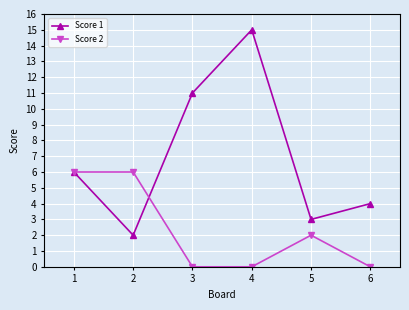

Reading left to right, what are all the values shown in this chart?

Score 1: 6	2	11	15	3	4
Score 2: 6	6	0	0	2	0